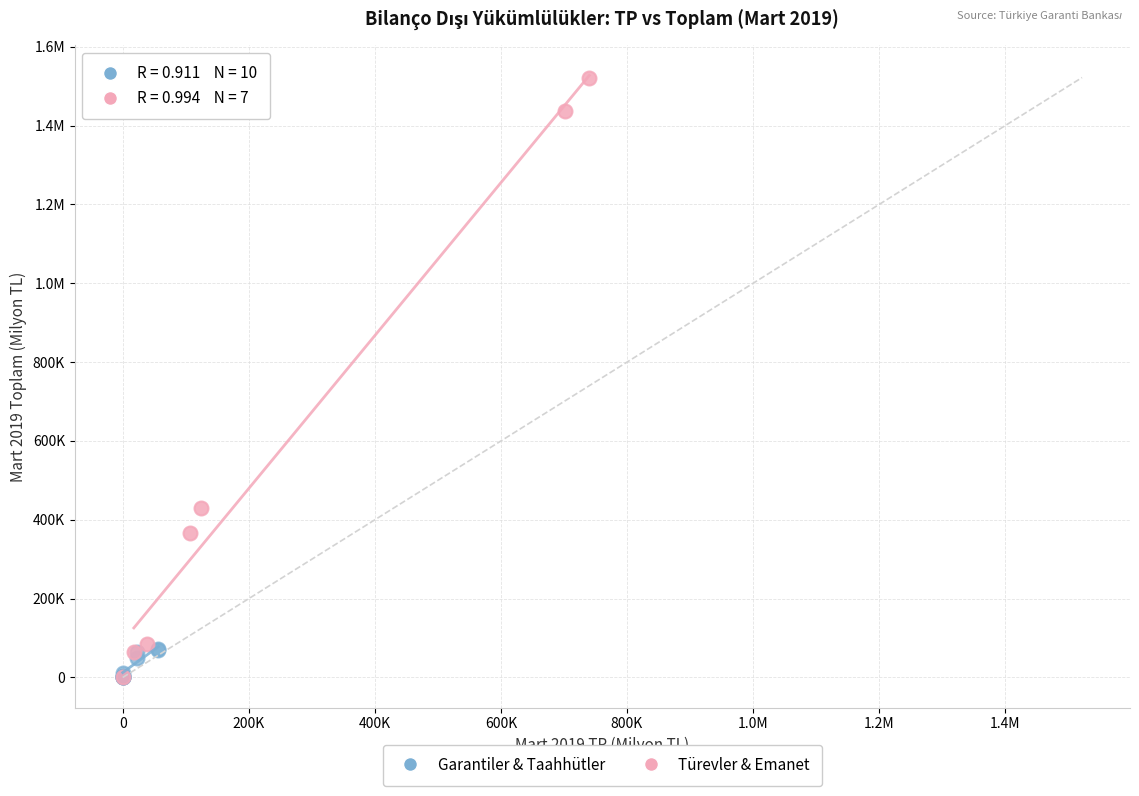

What are all the series names shown in the legend?

Garantiler & Taahhütler, Türevler & Emanet